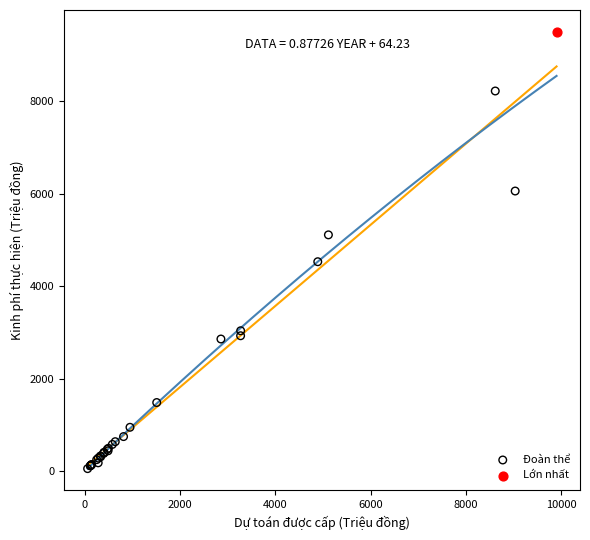

What are all the series names shown in the legend?

Đoàn thể, Lớn nhất